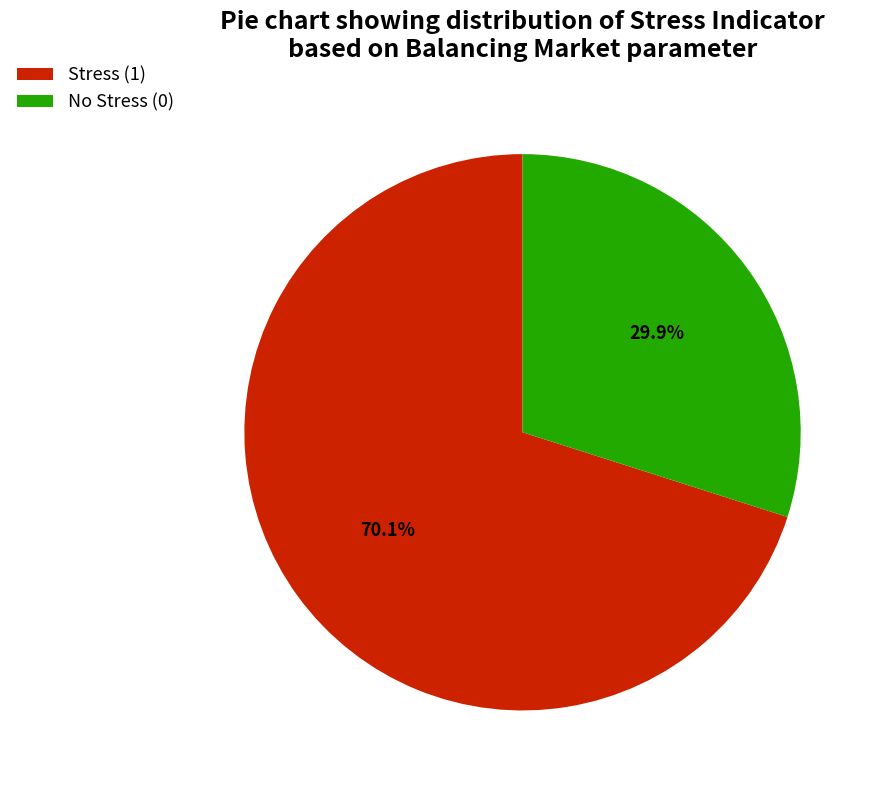

Count the number of slices in the pie.

2